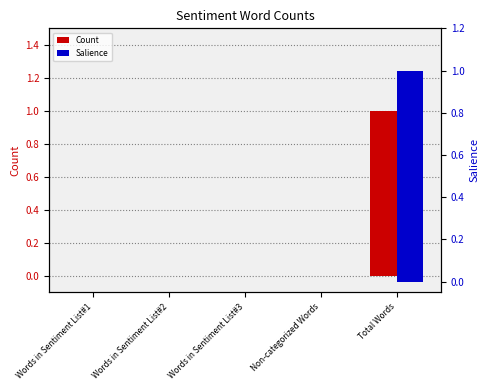

How many data points in Salience are above 0?

1